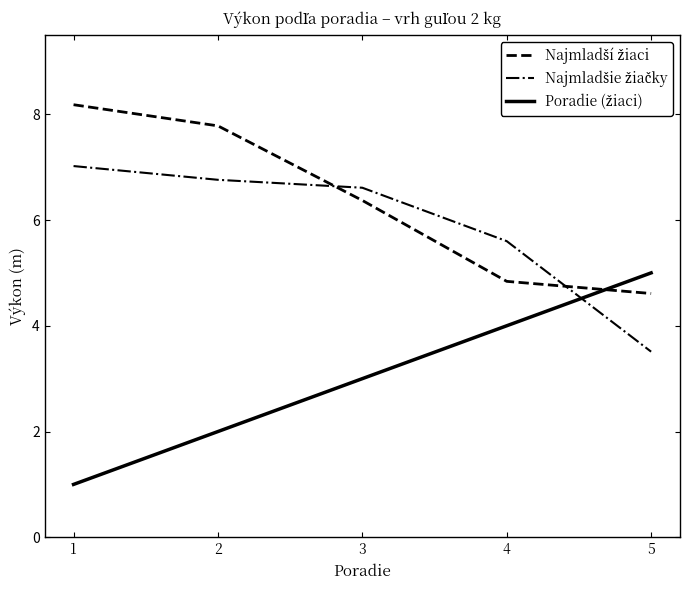

What is the spread (max minus min) of values at 1?

7.2